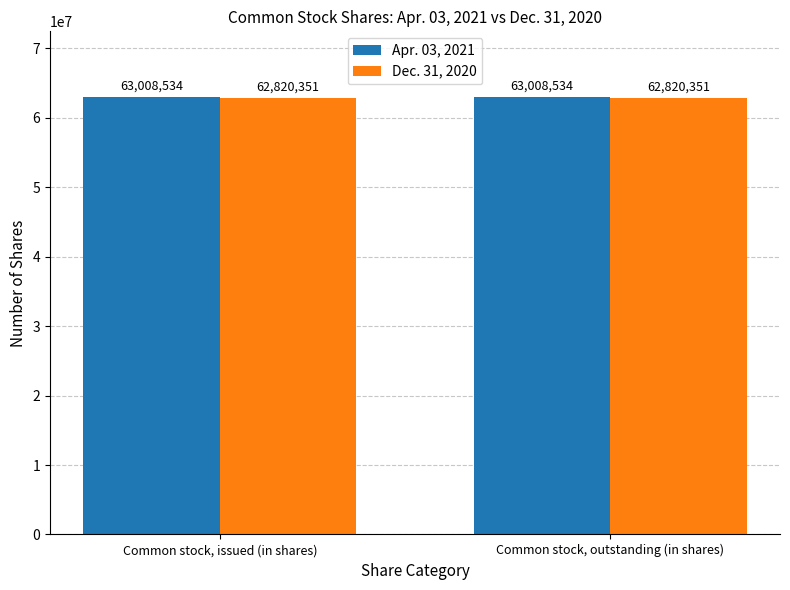

What is the total value across all series at Common stock, issued (in shares)?

125828885